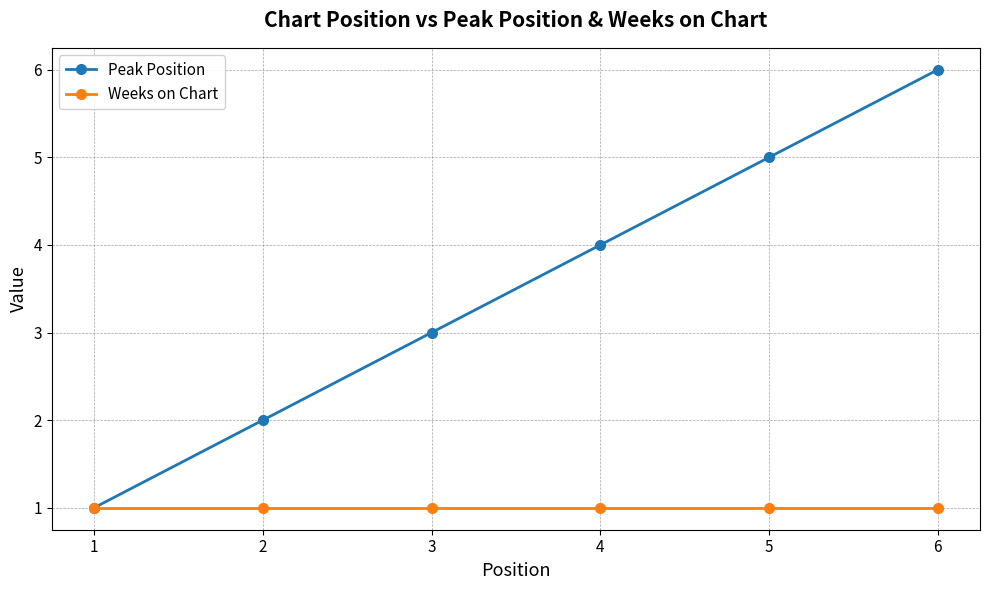

Reading right to left, list all the values displayed in this chart.

Peak Position: 6=6	5=5	4=4	3=3	2=2	1=1
Weeks on Chart: 6=1	5=1	4=1	3=1	2=1	1=1